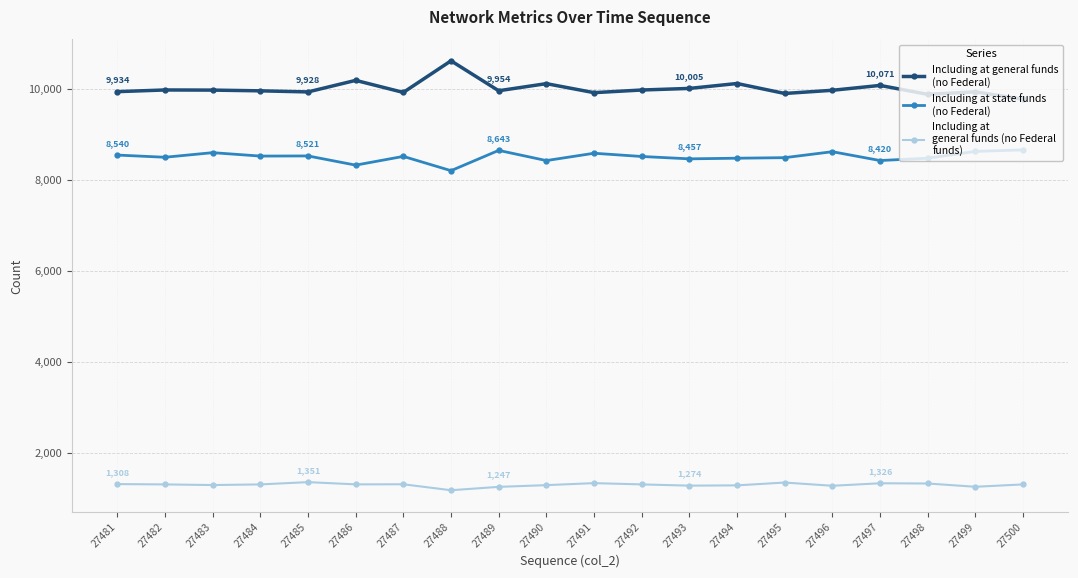

What is the maximum value shown in the chart?

10612